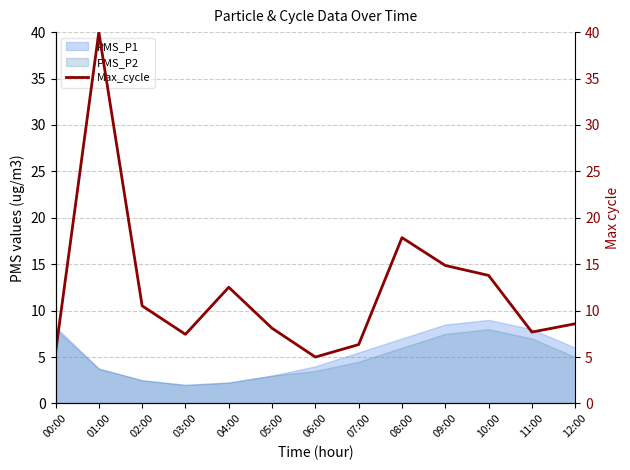

At which label is the value closest to 22?

08:00